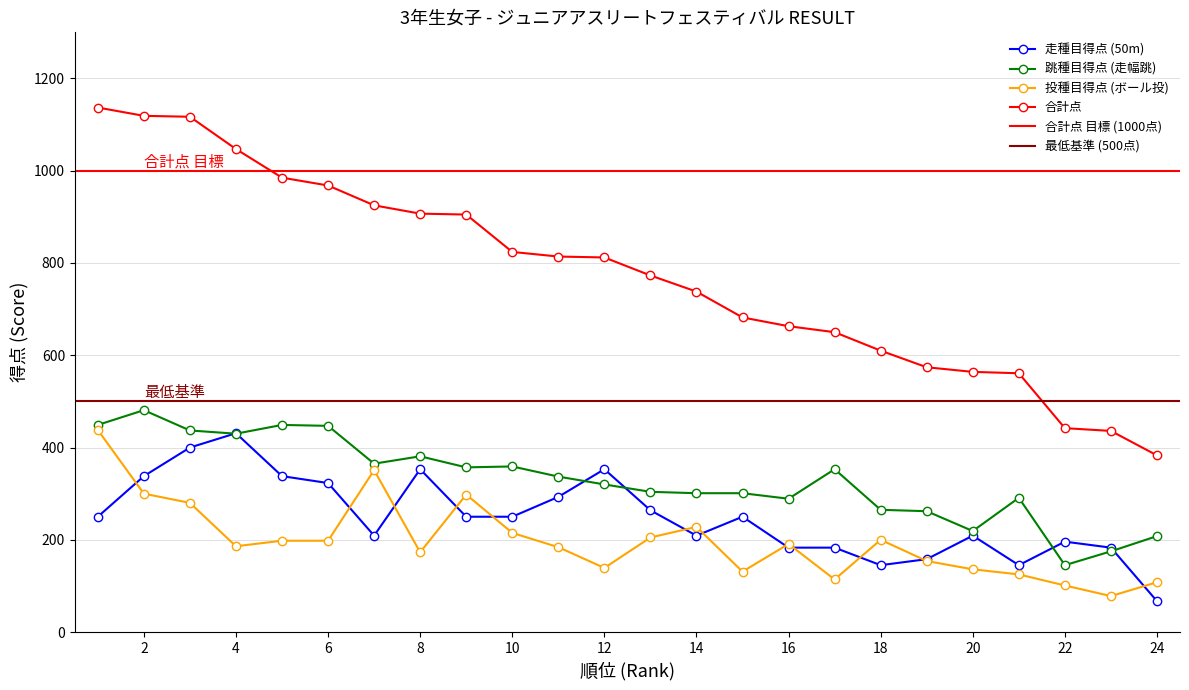

Is it true that 投種目得点 (ボール投) equals 114 at 17?

True